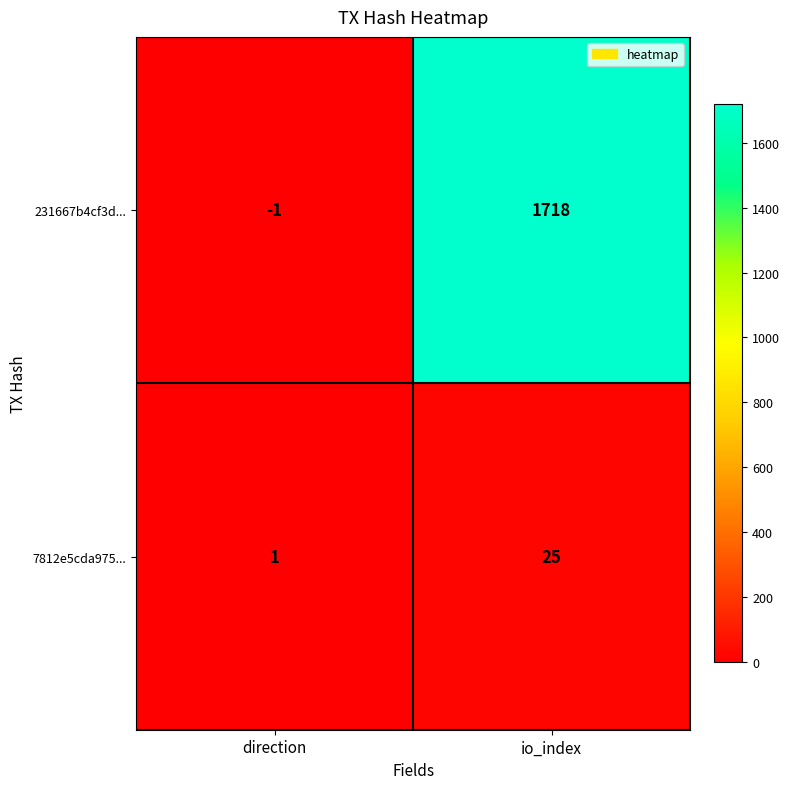

What is the maximum value for 231667b4cf3d...?

1718